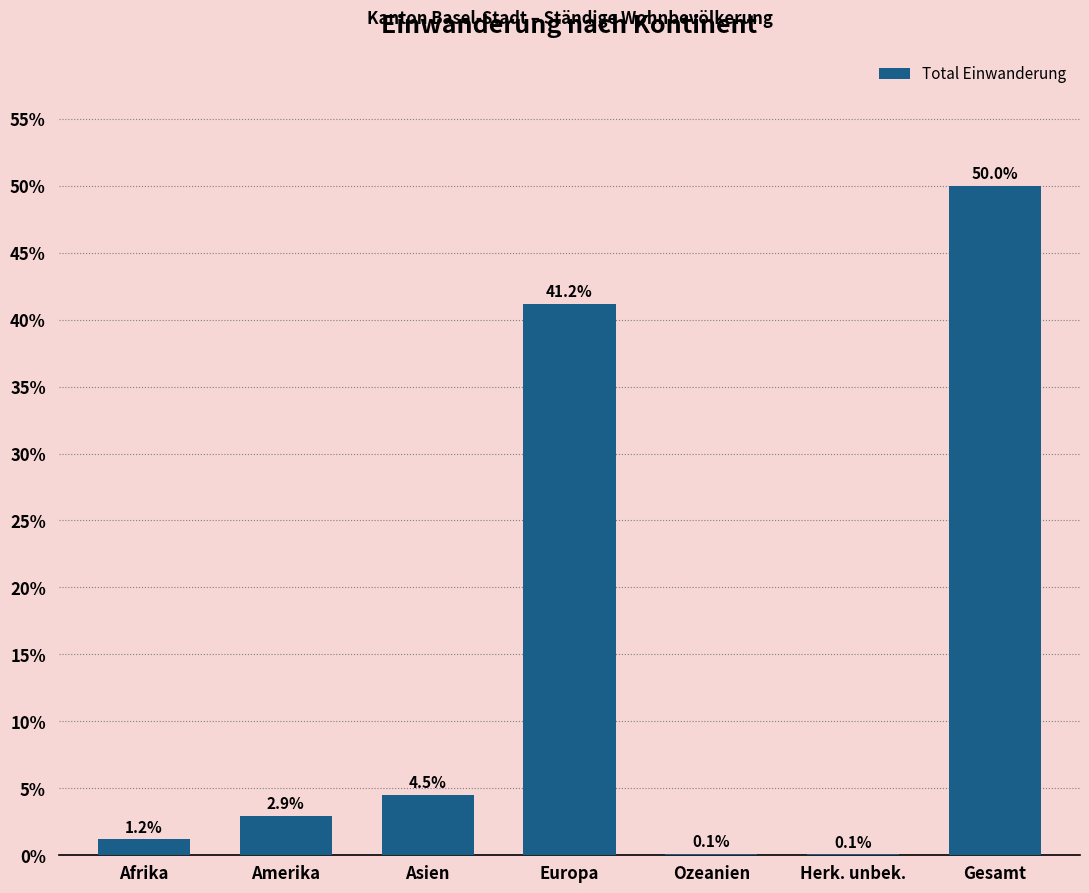

Reading left to right, transcribe all the data shown in this chart.

Afrika=1.2	Amerika=2.9	Asien=4.5	Europa=41.2	Ozeanien=0.1	Herk. unbek.=0.1	Gesamt=50.0